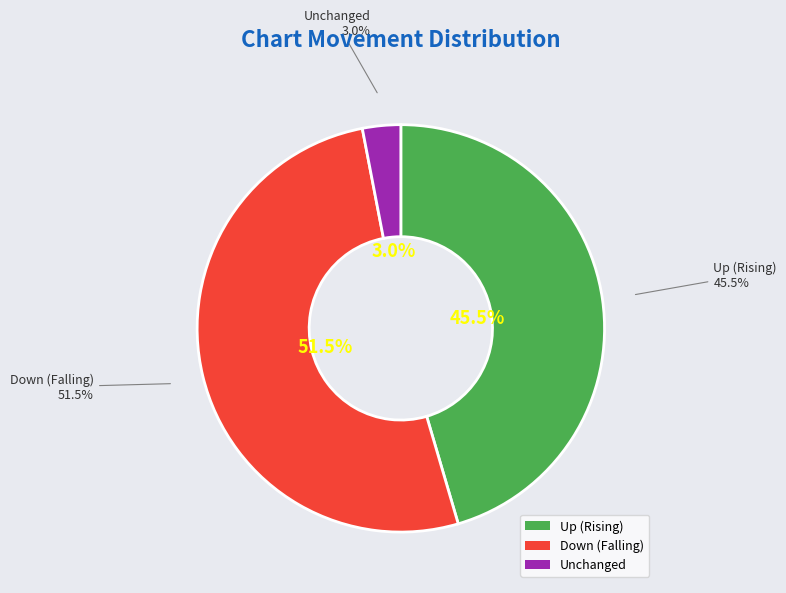

How many slices are in this pie chart?

3